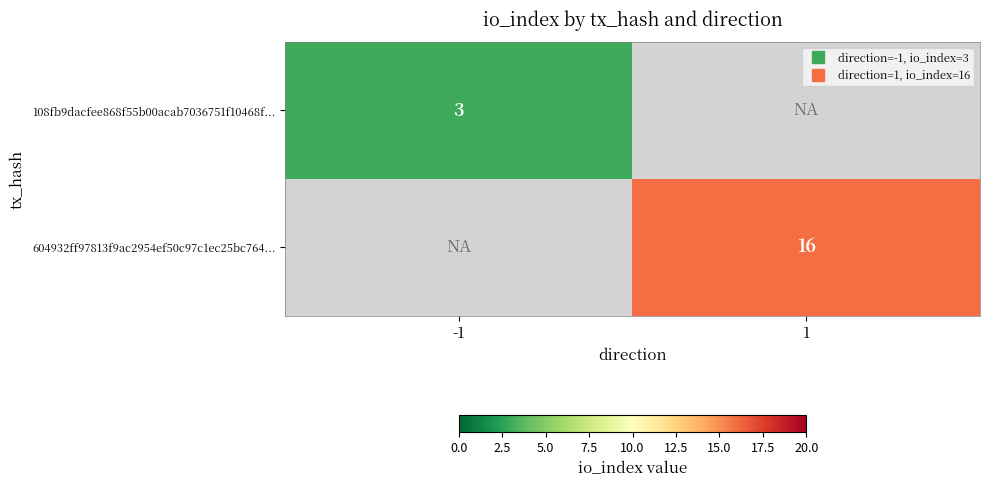

Which series has the widest spread of values?

108fb9dacfee868f55b00acab7036751f10468f...